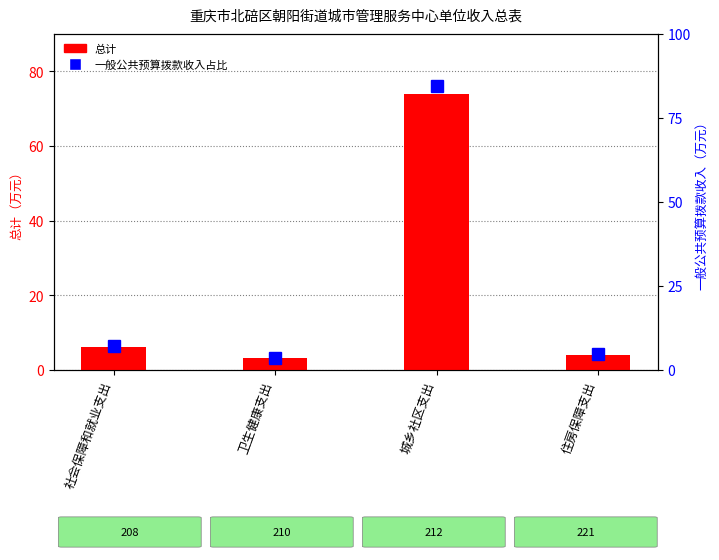

What position from the right is 城乡社区支出?

2